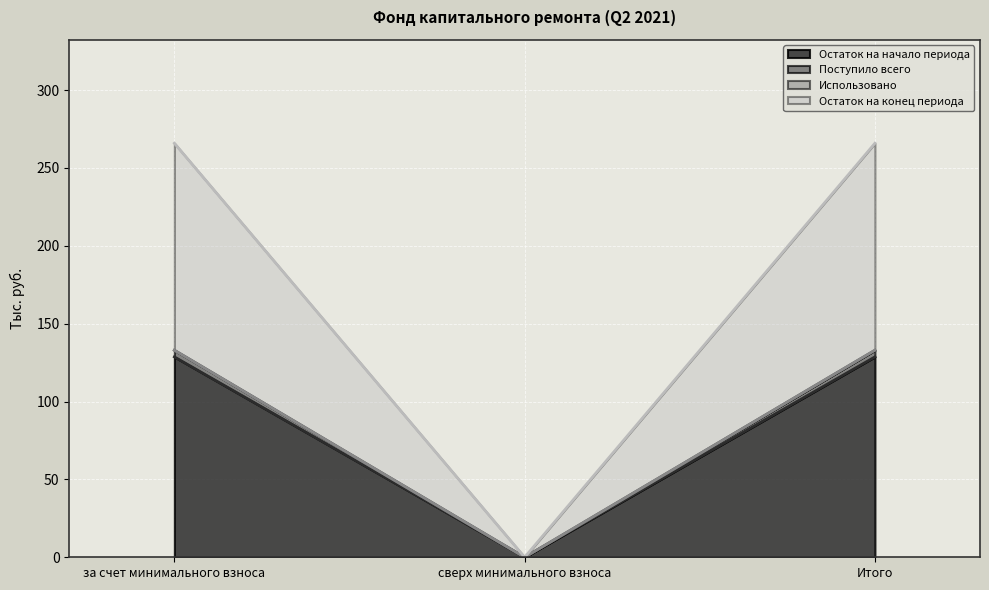

At how many categories does at least one series exceed 64?

2